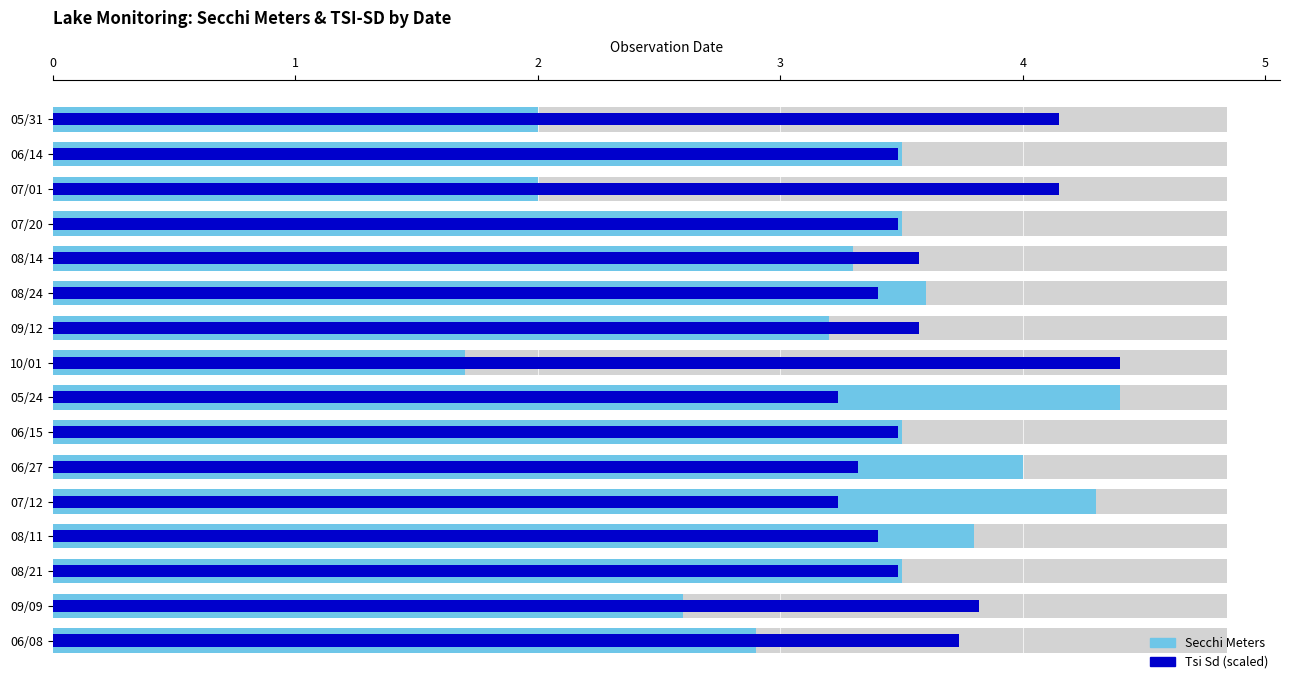

What is the sum of all Tsi Sd (scaled) values?

57.9